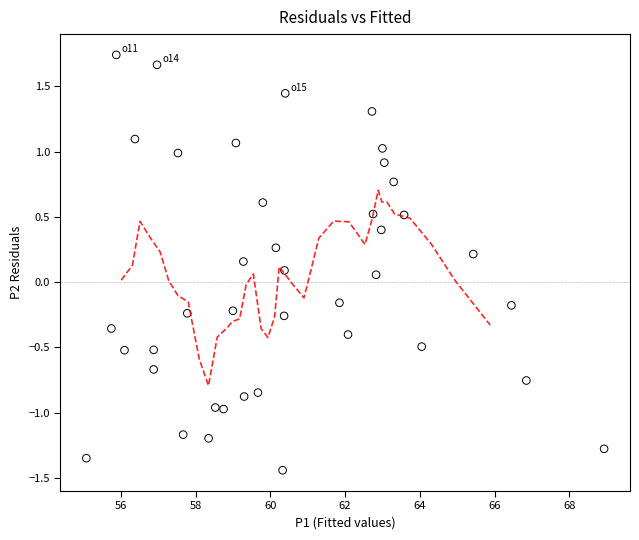

What is the range of X values (max minus min)?

13.9